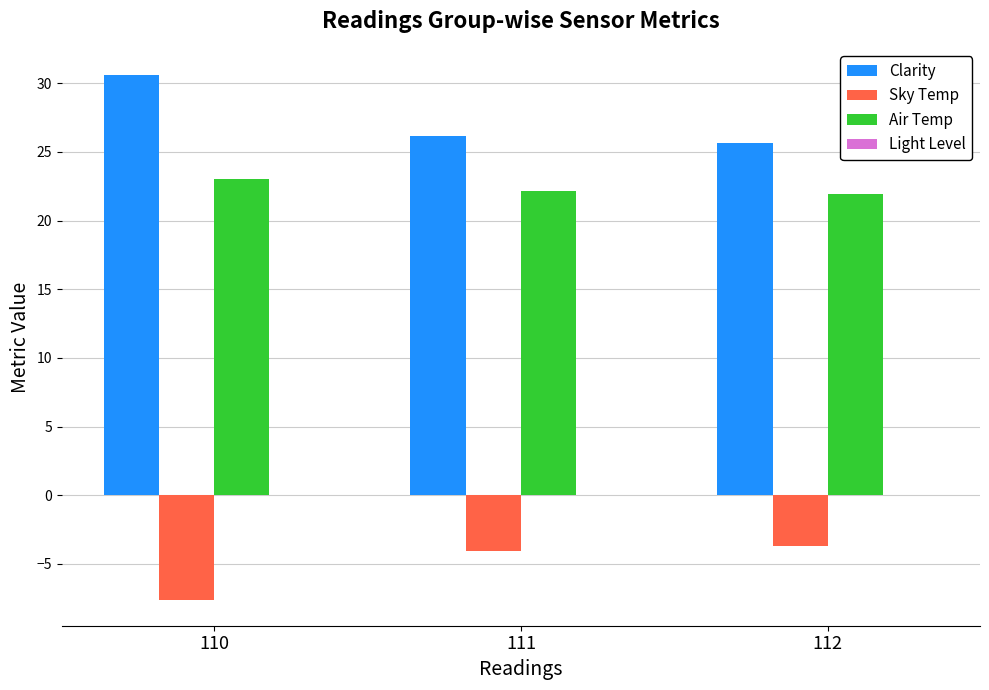

Does the chart contain stacked bars?

No